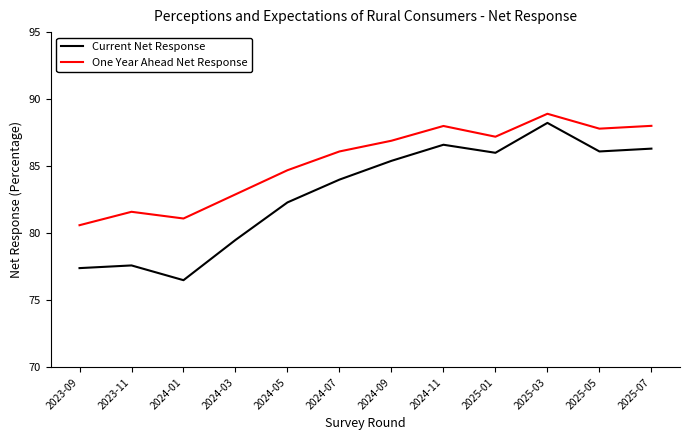

What is the difference between the maximum and minimum values in the Current Net Response series?

11.7